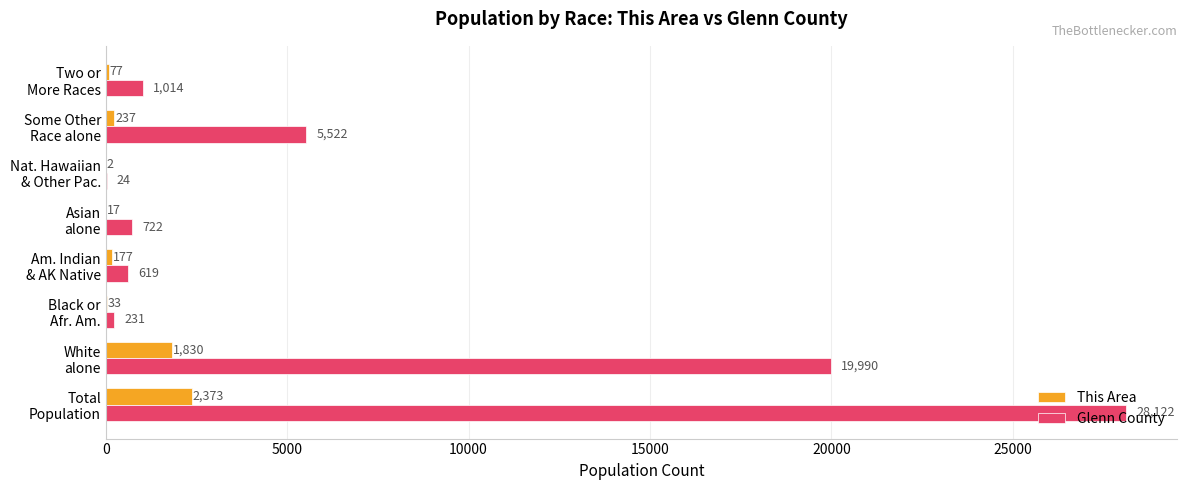

What is the maximum value shown in the chart?

28122